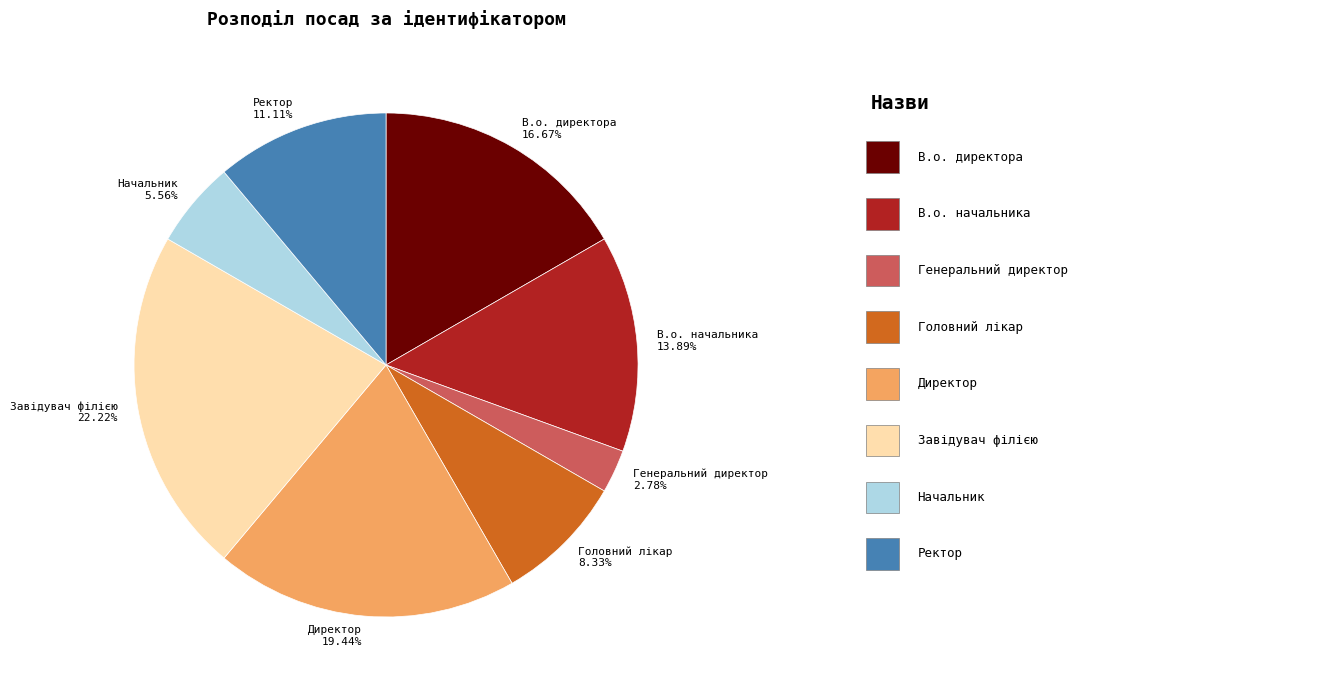

Count the number of slices in the pie.

8